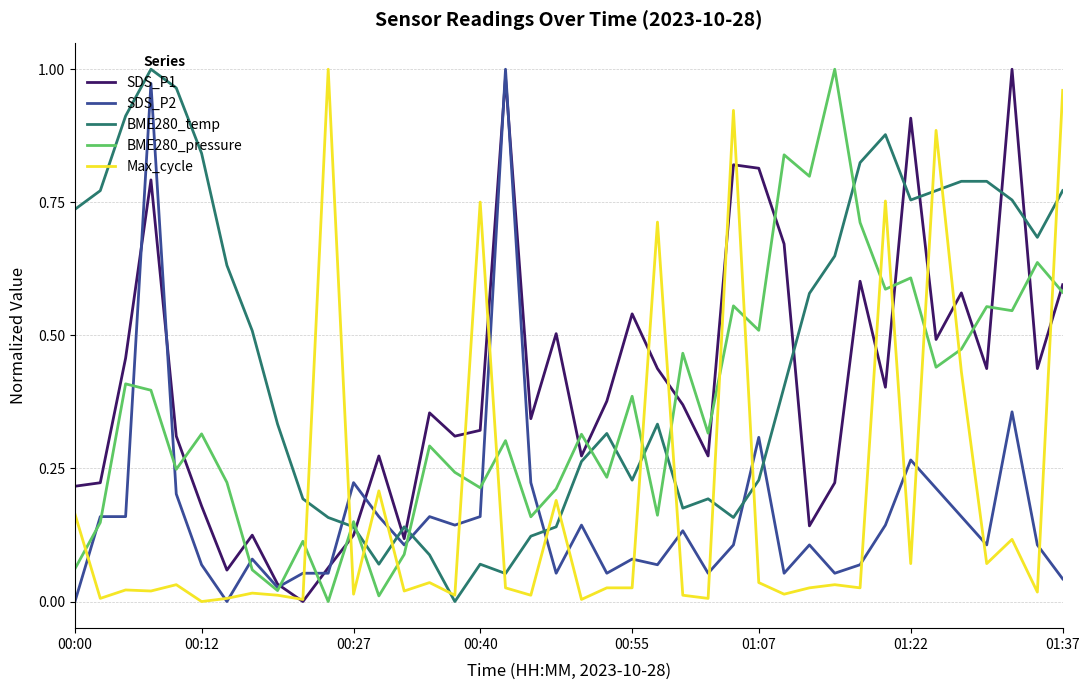

How many times do SDS_P2 and BME280_temp cross each other?

6